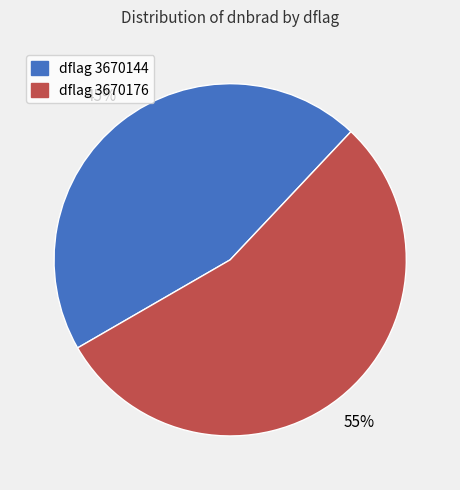

How many slices are in this pie chart?

2